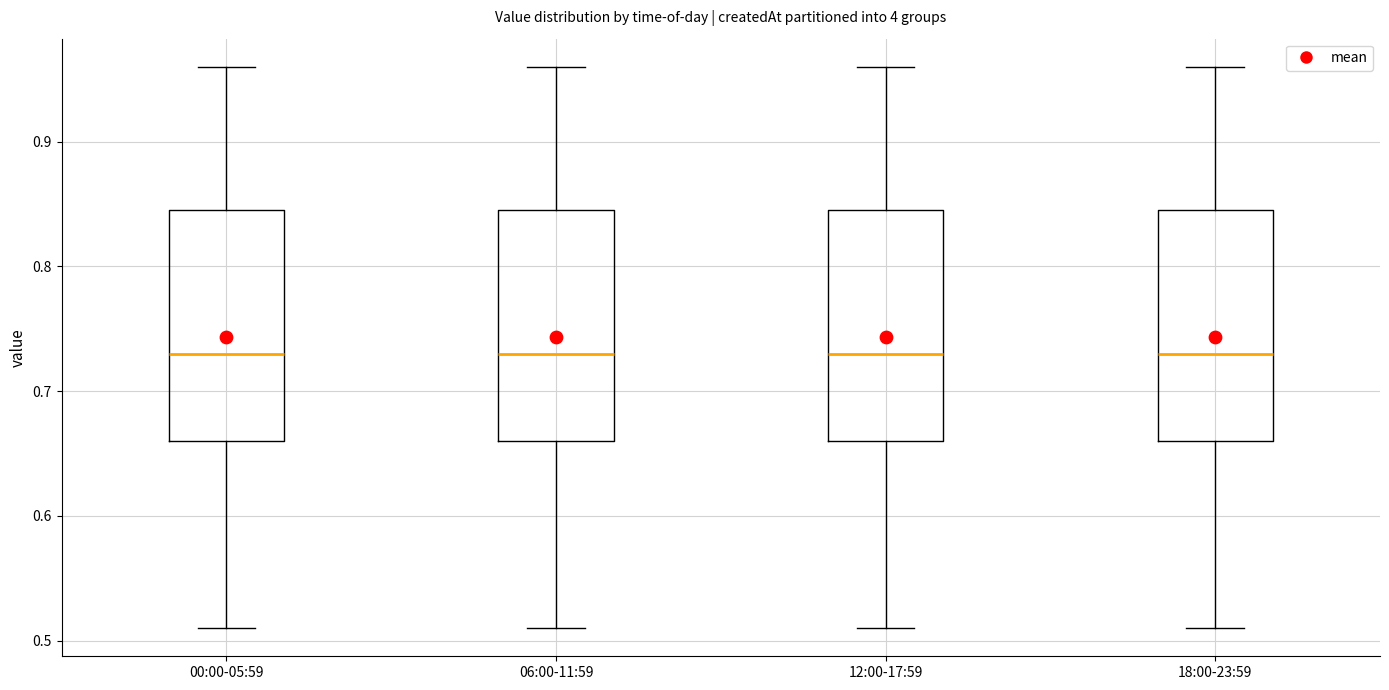

Reading left to right, transcribe this box plot: for each box, give where its median line is, the range the box spans, and where its two whiskers end, as read against the y-axis. The values are not printed on the chart, so give them approximately, as read against the axis.

00:00-05:59: median 0.73, box 0.66 to 0.85, whiskers 0.51 to 0.96
06:00-11:59: median 0.73, box 0.66 to 0.85, whiskers 0.51 to 0.96
12:00-17:59: median 0.73, box 0.66 to 0.85, whiskers 0.51 to 0.96
18:00-23:59: median 0.73, box 0.66 to 0.85, whiskers 0.51 to 0.96